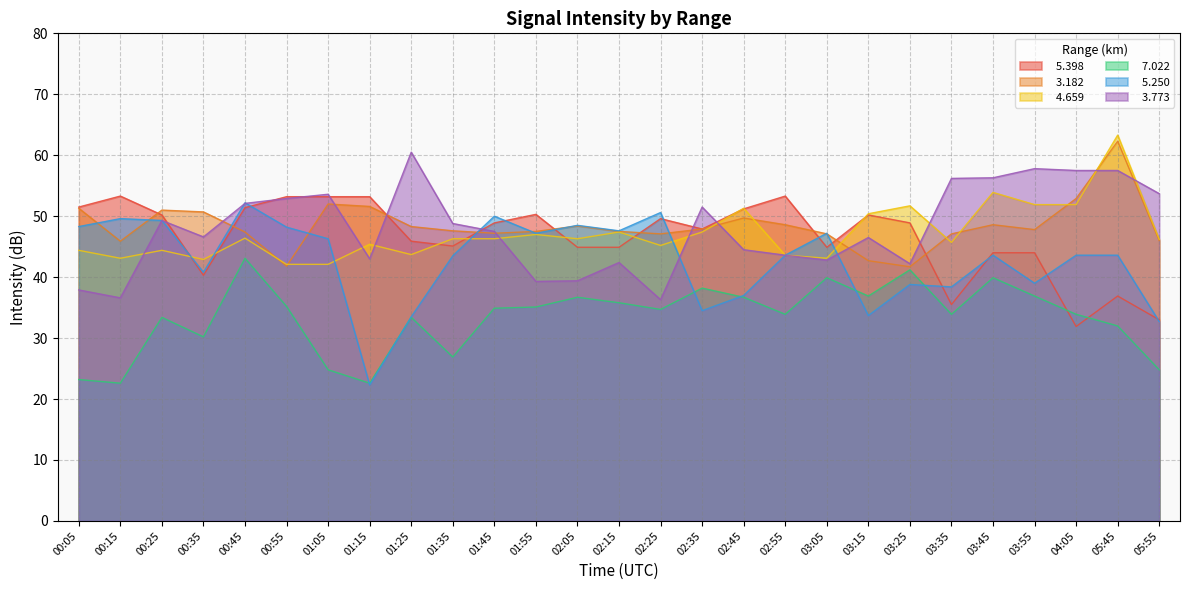

What is the greatest value displayed?

63.3